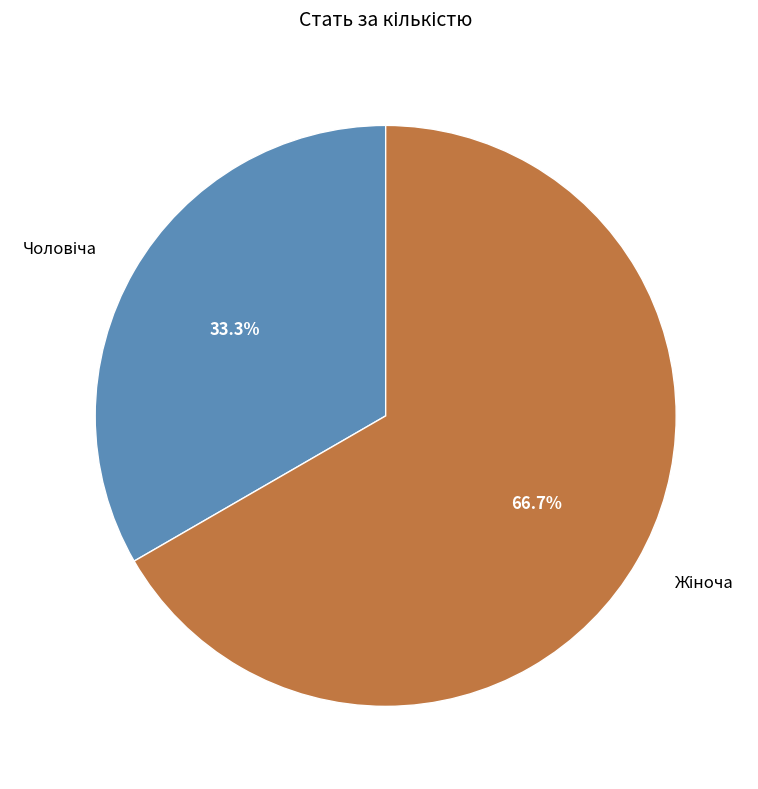

Is there any slice that represents more than half of the pie?

Yes